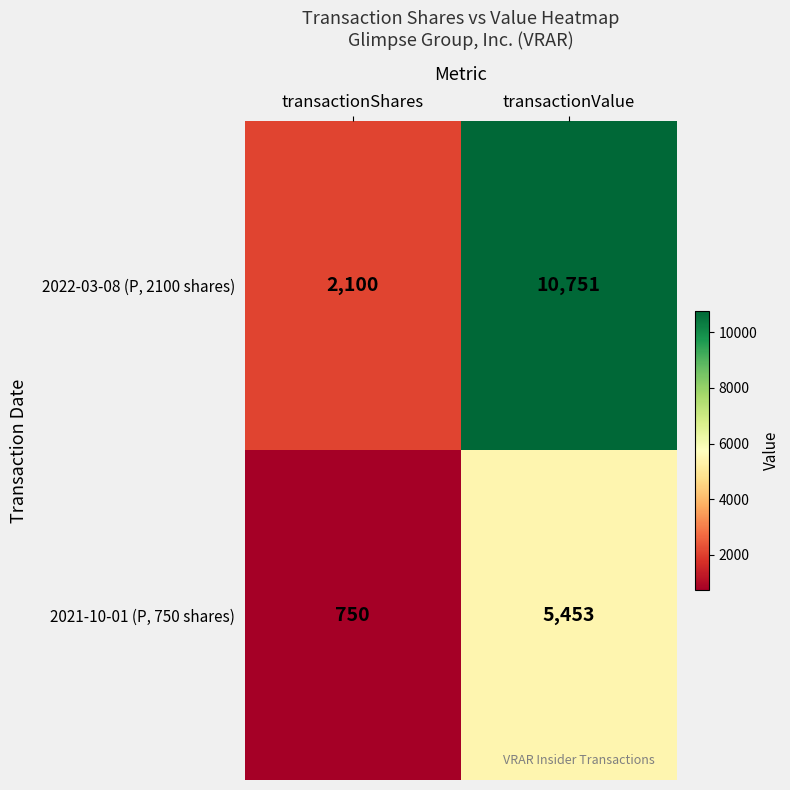

List the series in order of their overall mean, highest first.

2022-03-08 (P, 2100 shares), 2021-10-01 (P, 750 shares)